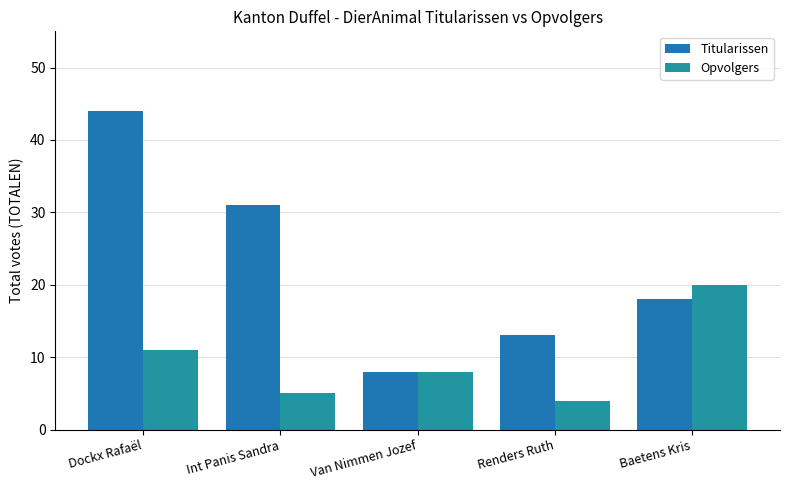

Is it true that Opvolgers equals 18 at Dockx Rafaël?

False